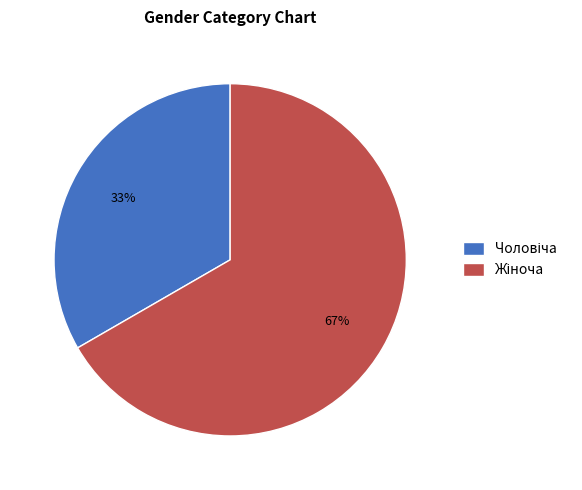

Does any single category account for the majority?

Yes